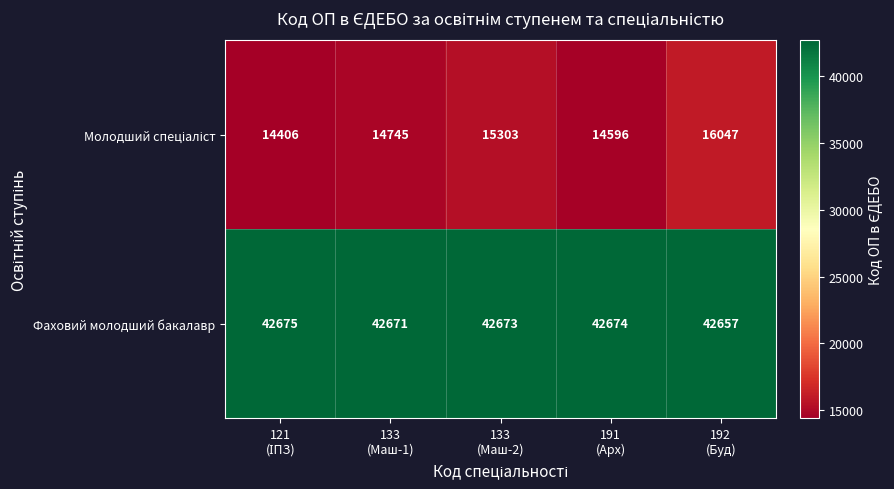

What is the average value of the Фаховий молодший бакалавр series?

42670